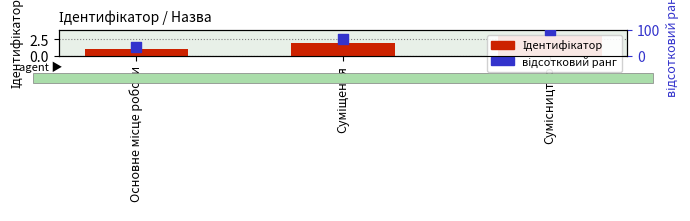

Which series contains the lowest Y value?

Ідентифікатор